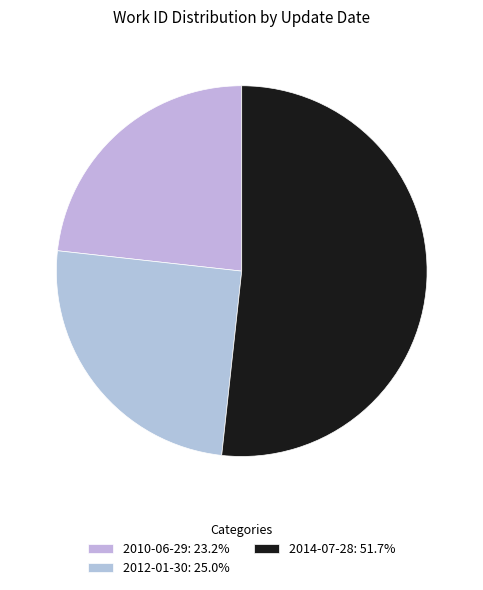

Count the number of slices in the pie.

3